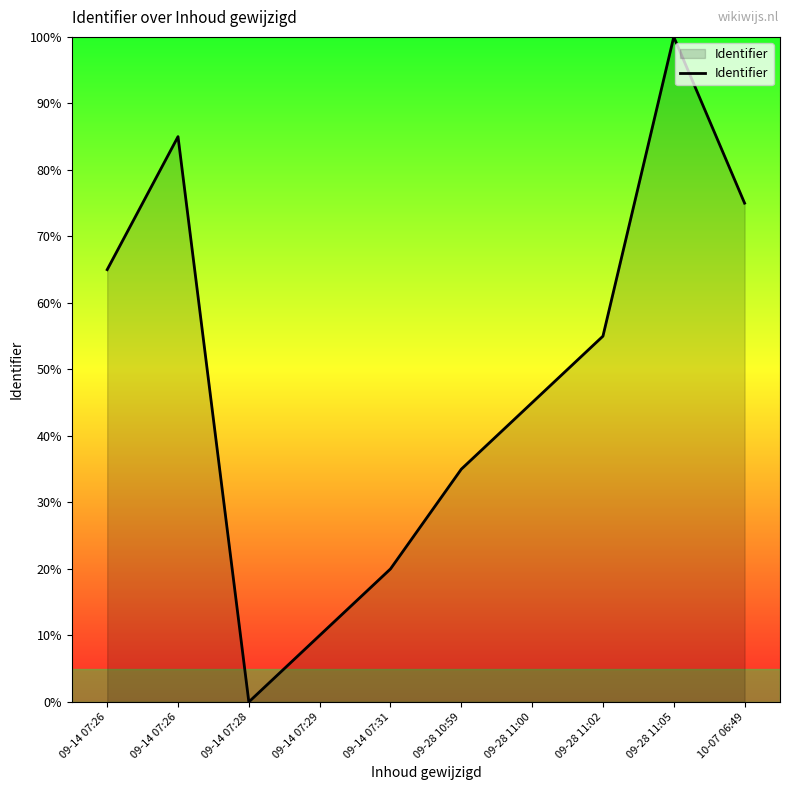

Does the chart have visible grid lines?

No